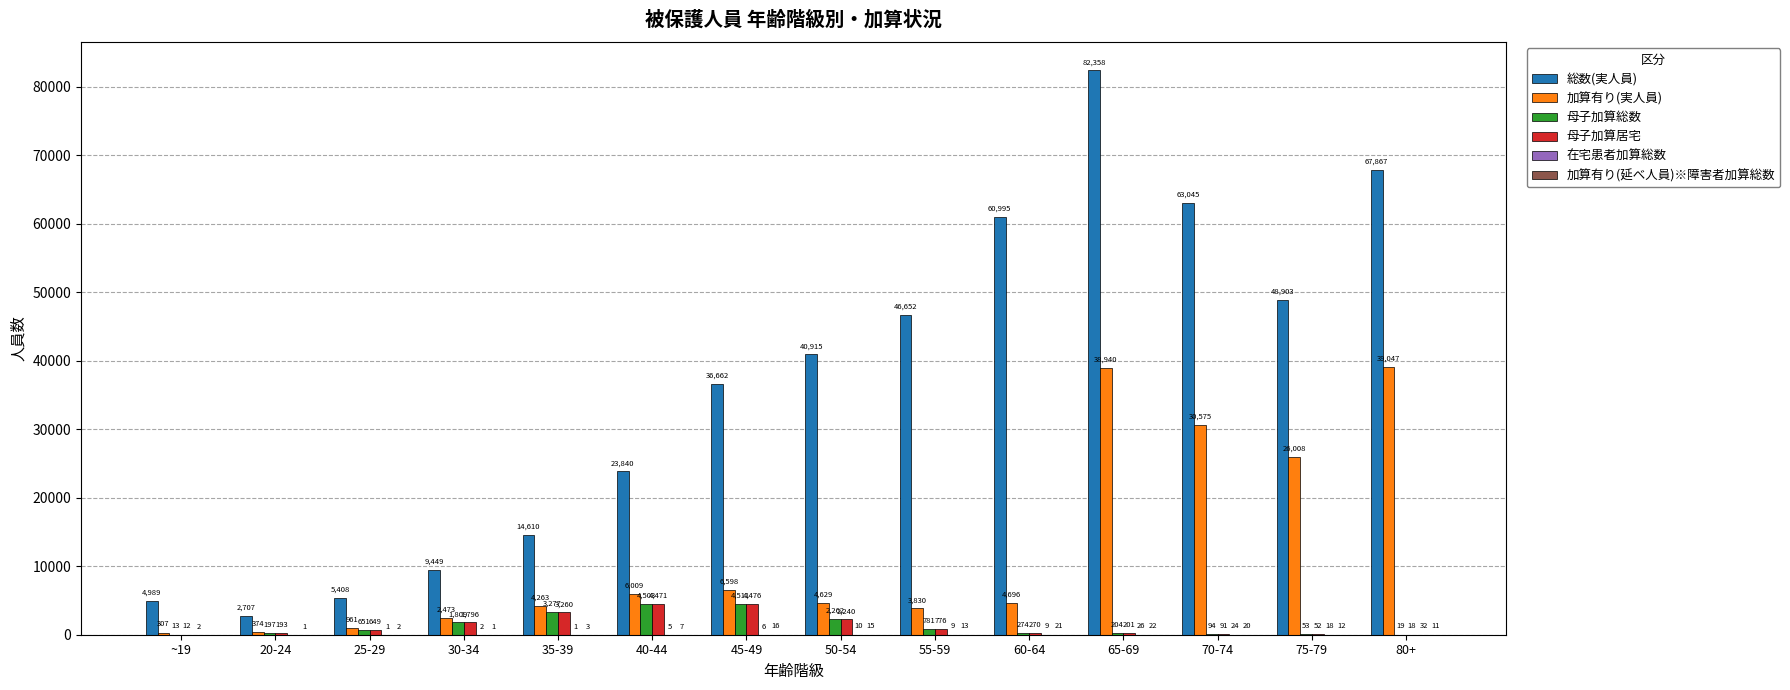

Which series has the largest total across all categories?

総数(実人員)